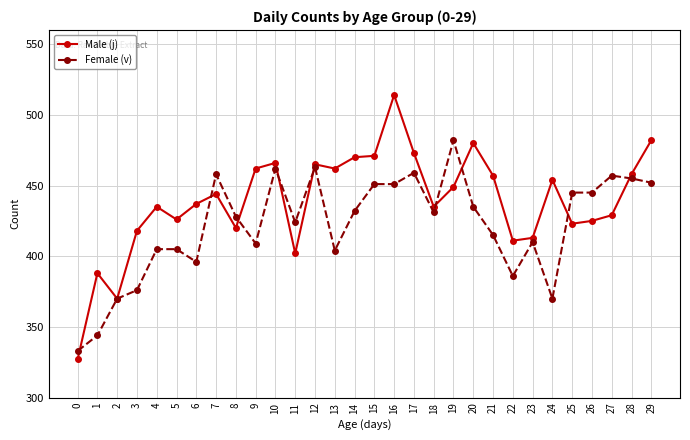

What are all the series names shown in the legend?

Male (j), Female (v)